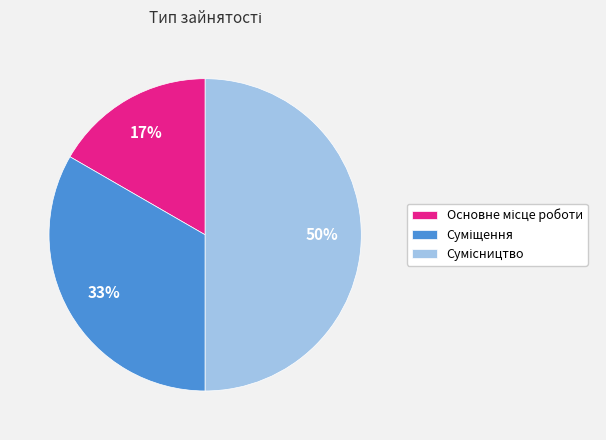

To the nearest percent, what is the average slice percentage?

33%